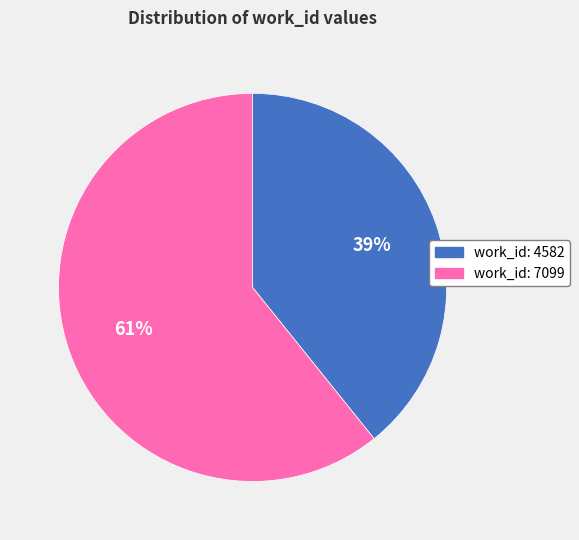

To the nearest percent, what percentage of the pie is work_id: 7099?

61%